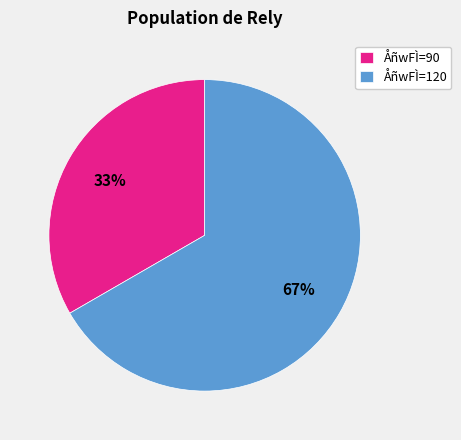

How many slices are in this pie chart?

2